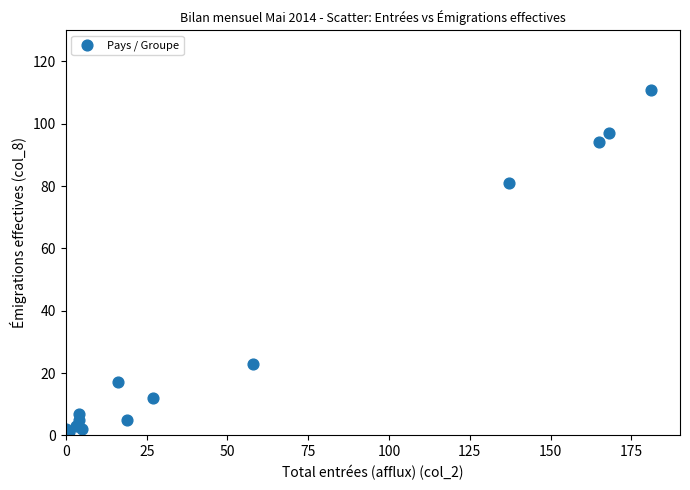

What Y value in the scatter plot is closest to 55?

81